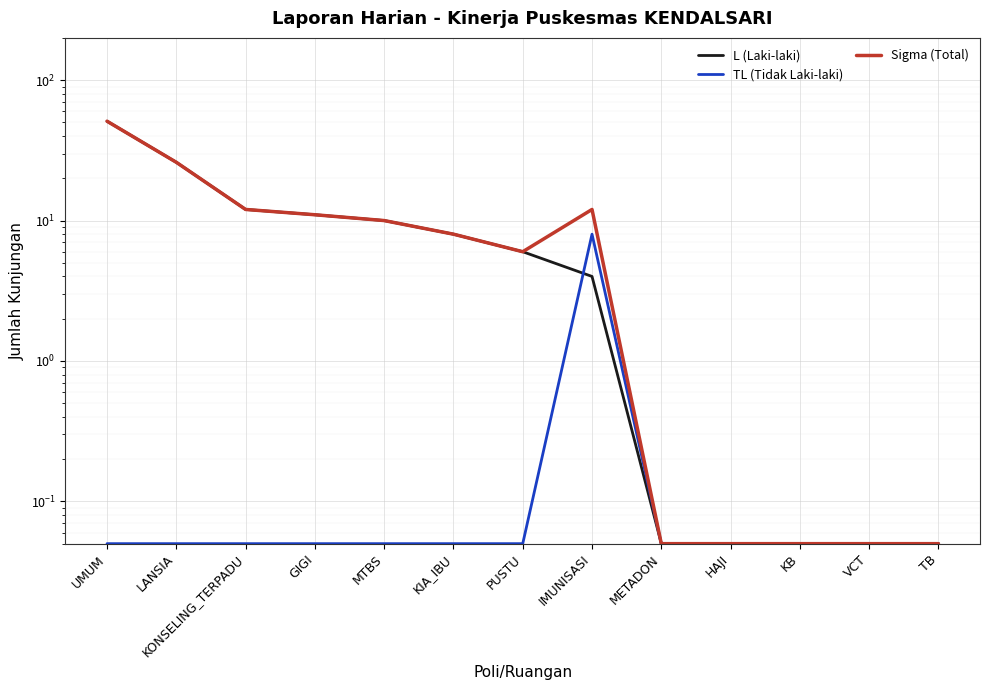

What is the value of the L (Laki-laki) point at the 2nd from the left?

26.0